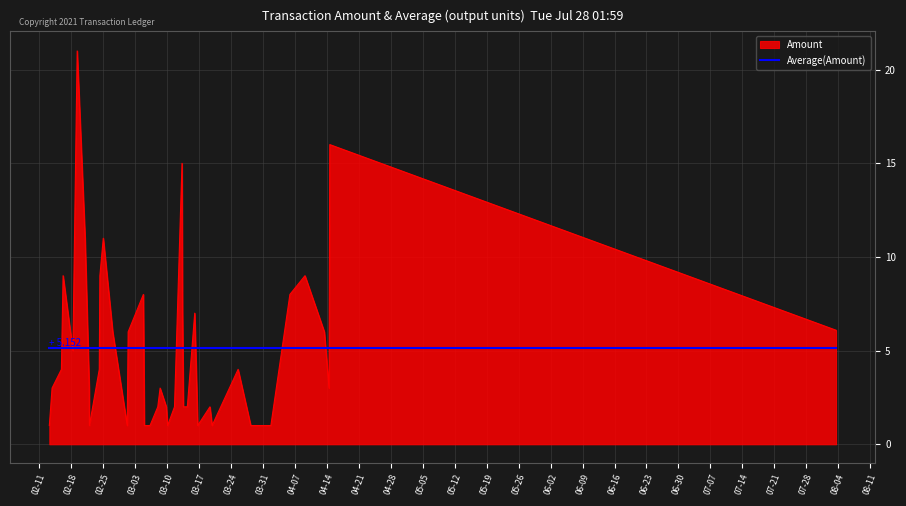

Reading left to right, what are all the values shown in this chart?

1.0	3.0	4.0	9.0	5.0	21.0	11.0	3.0	1.0	4.0	9.0	11.0	6.0	1.0	6.0	8.0	1.0	1.0	2.0	3.0	2.0	1.0	2.0	15.0	7.0	2.0	2.0	7.0	1.0	2.0	1.0	4.0	1.0	1.0	8.0	9.0	6.0	3.0	16.0	6.1